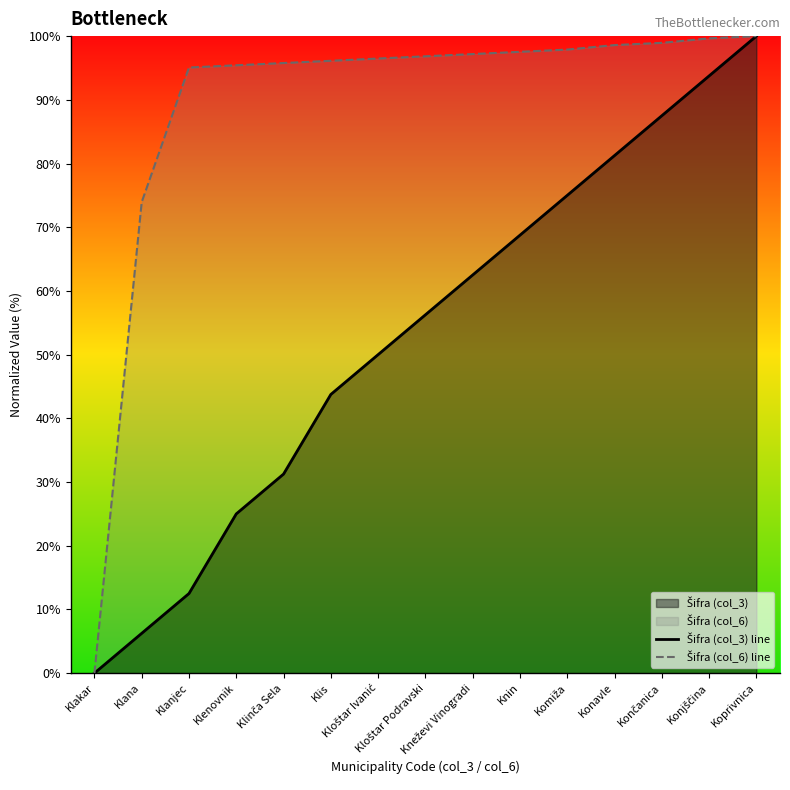

Which series has the largest total across all categories?

Šifra (col_6) line